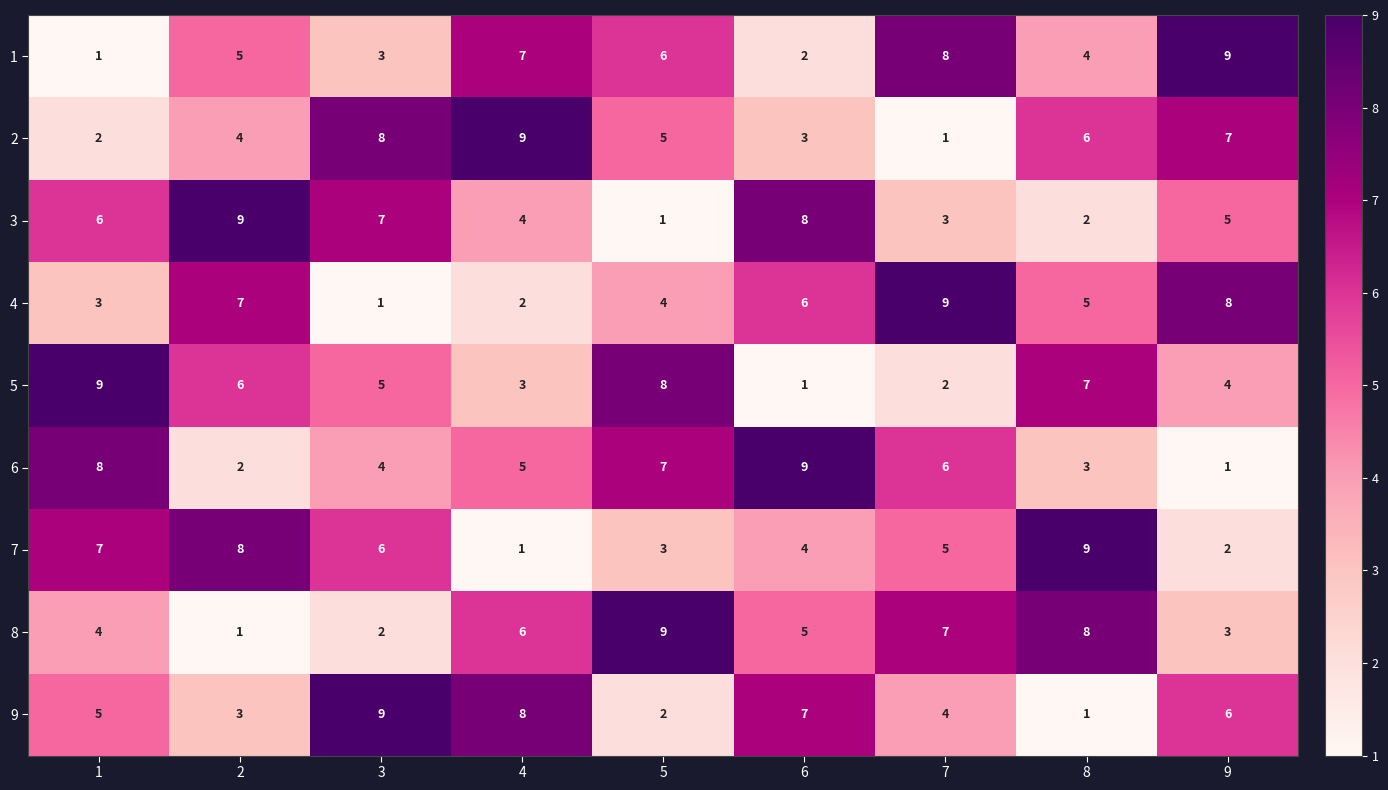

How many data points does each series have?

9